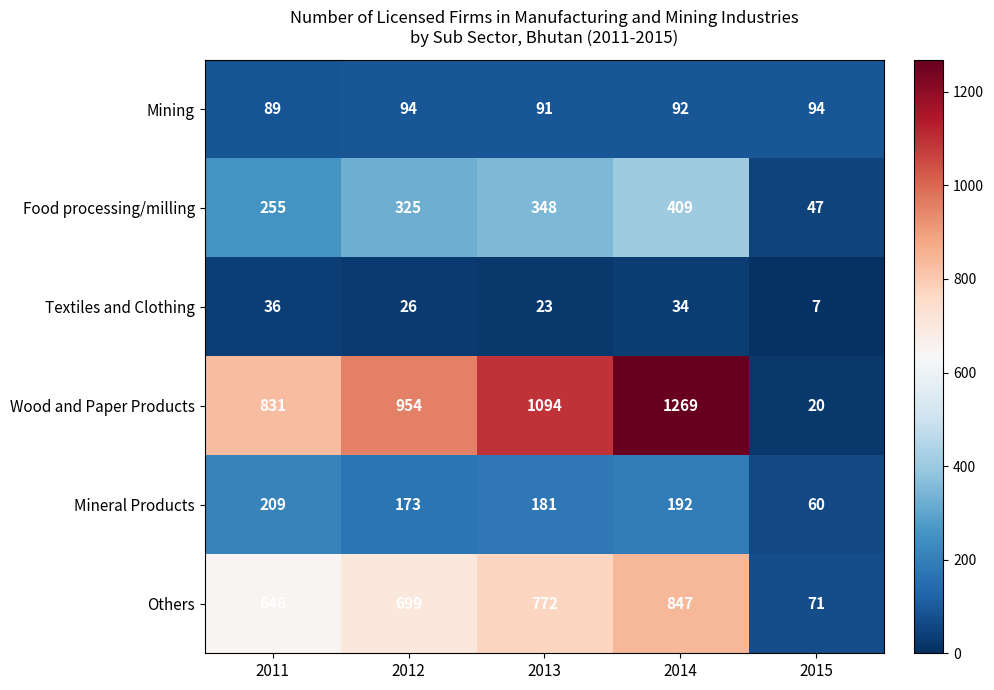

Which series has the largest range (max minus min)?

Wood and Paper Products